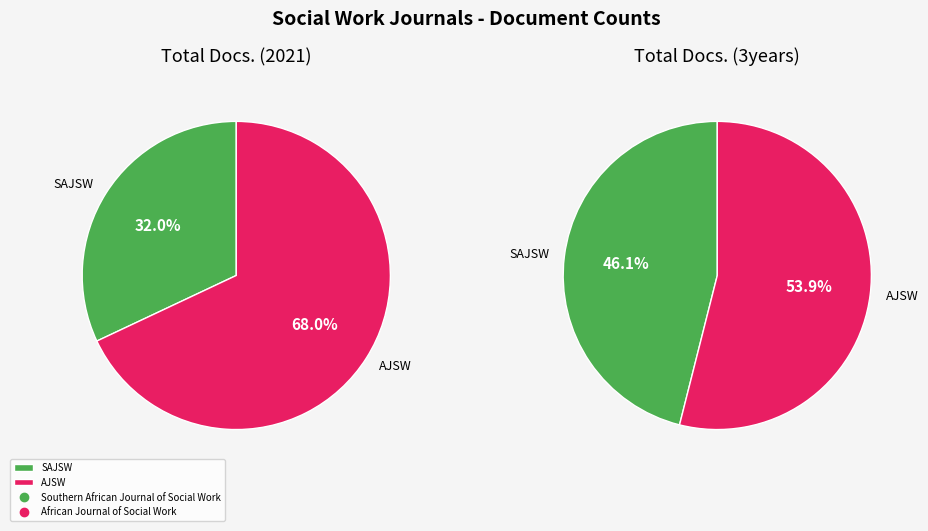

To the nearest percent, what is the difference between the Southern African Journal of Social Work and African Journal of Social Work slice percentages?

8%